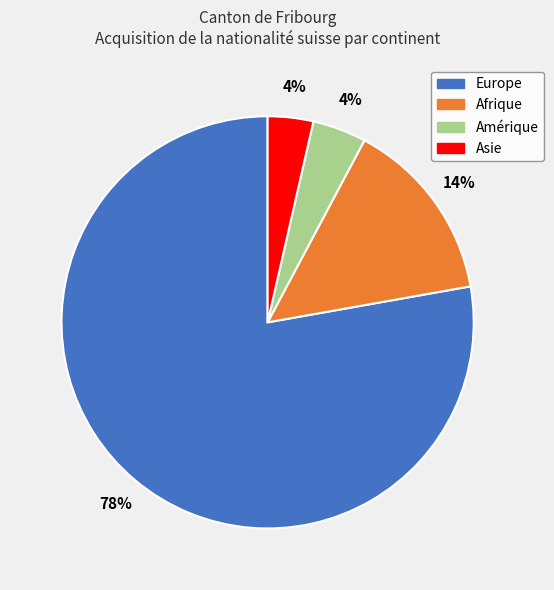

To the nearest percent, what is the difference between the largest and smallest slice percentages?

74%